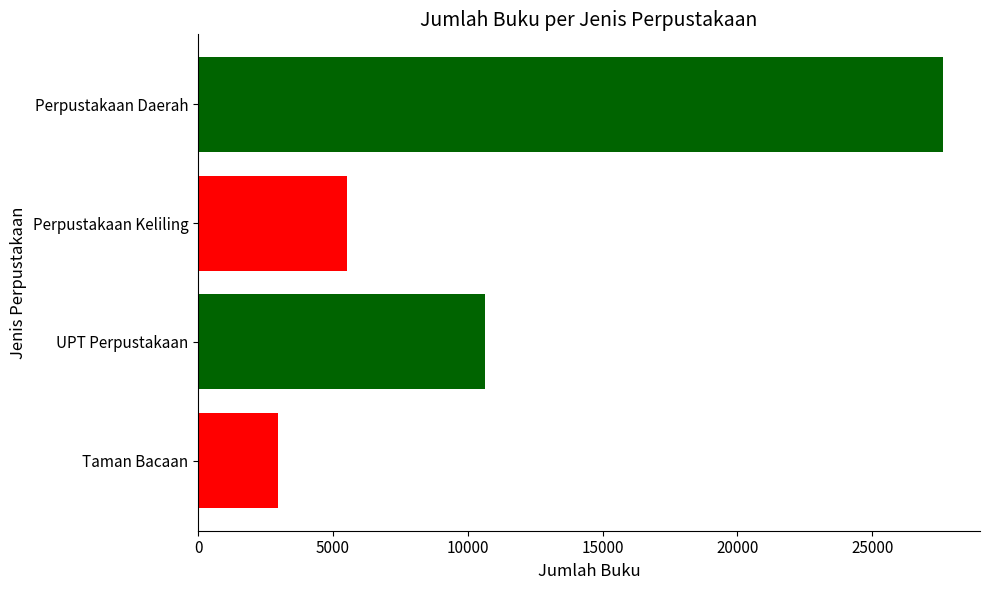

What is the maximum value shown in the chart?

27618